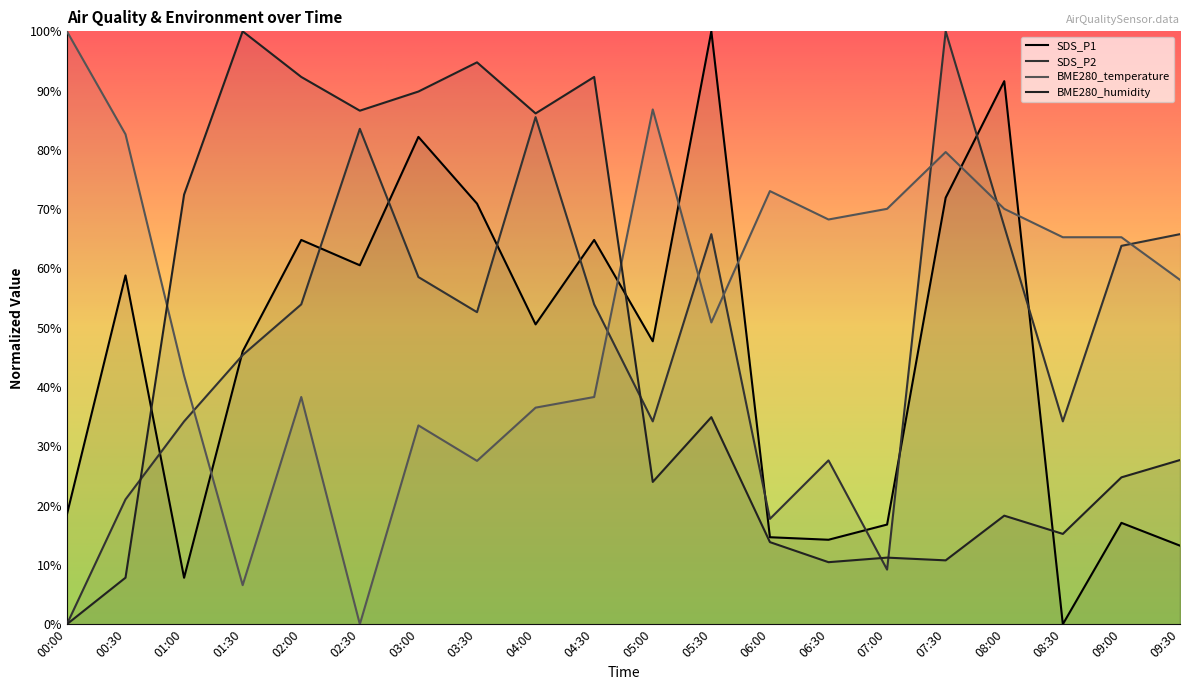

Where do SDS_P2 and BME280_humidity first cross each other?

00:30 and 01:00